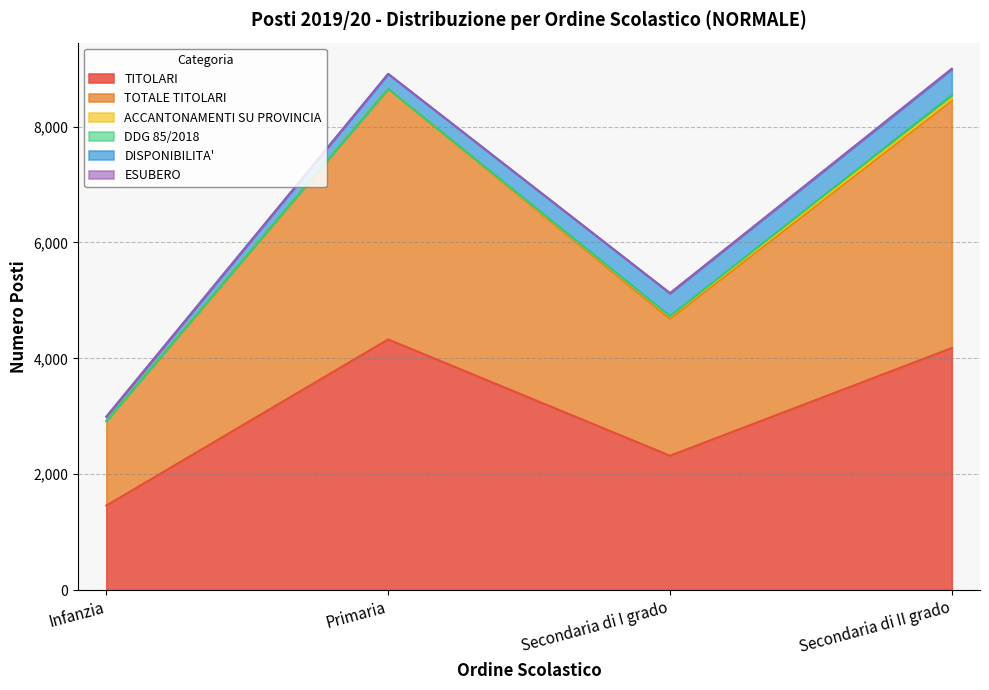

Count the number of data series in this chart.

6